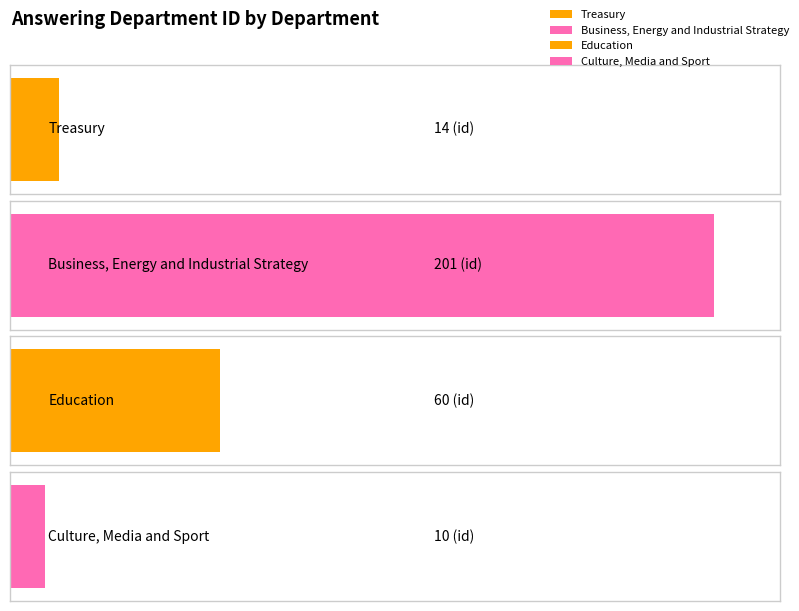

What is the value of the 1st bar from the left?

14